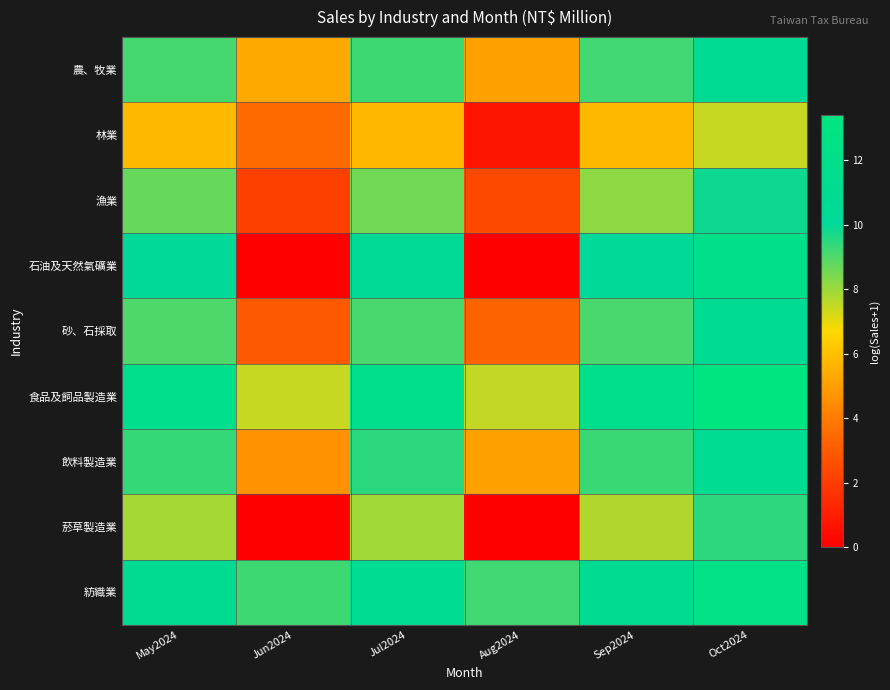

Reading left to right, what are all the values shown in this chart?

農、牧業: May2024=9.1	Jun2024=5.3	Jul2024=9.2	Aug2024=5.1	Sep2024=9.2	Oct2024=10.8
林業: May2024=5.8	Jun2024=3.5	Jul2024=5.8	Aug2024=0.7	Sep2024=5.8	Oct2024=7.4
漁業: May2024=8.7	Jun2024=2.1	Jul2024=8.6	Aug2024=2.4	Sep2024=8.2	Oct2024=9.8
石油及天然氣礦業: May2024=10.3	Jun2024=0.0	Jul2024=10.4	Aug2024=0.0	Sep2024=10.2	Oct2024=11.9
砂、石採取: May2024=9.0	Jun2024=2.9	Jul2024=9.1	Aug2024=3.3	Sep2024=9.1	Oct2024=10.6
食品及飼品製造業: May2024=11.7	Jun2024=7.4	Jul2024=11.8	Aug2024=7.5	Sep2024=11.8	Oct2024=13.4
飲料製造業: May2024=9.4	Jun2024=4.6	Jul2024=9.5	Aug2024=5.1	Sep2024=9.3	Oct2024=10.9
菸草製造業: May2024=7.9	Jun2024=0.0	Jul2024=7.9	Aug2024=0.0	Sep2024=7.7	Oct2024=9.5
紡織業: May2024=10.9	Jun2024=9.2	Jul2024=11.0	Aug2024=9.2	Sep2024=10.8	Oct2024=12.6